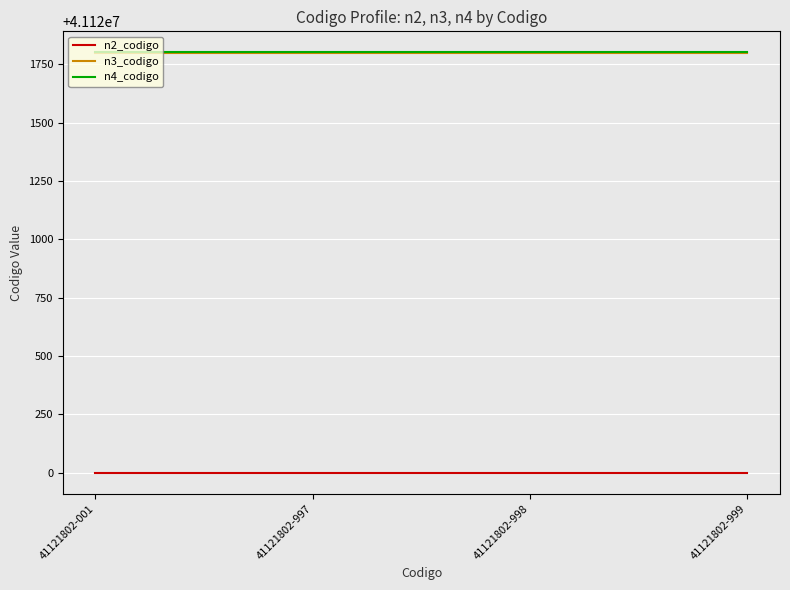

True or false: n2_codigo and n4_codigo intersect in this chart.

False